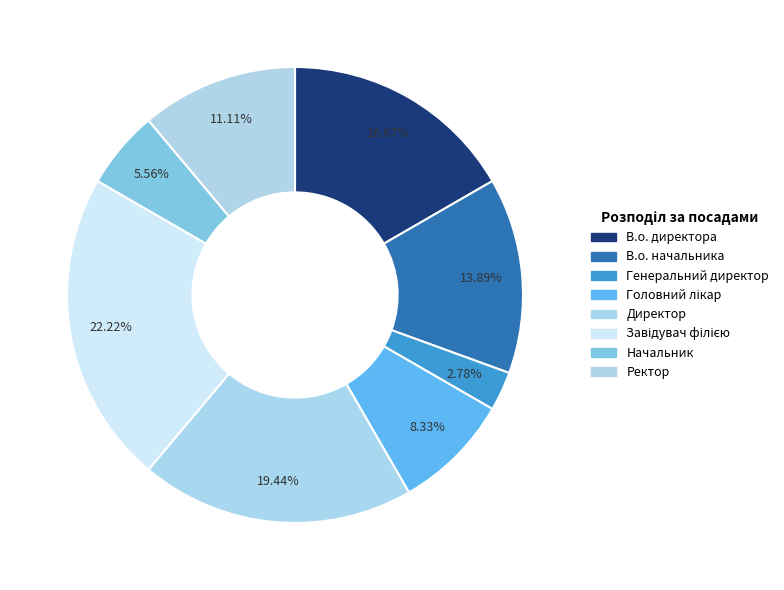

How many slices are in this pie chart?

8